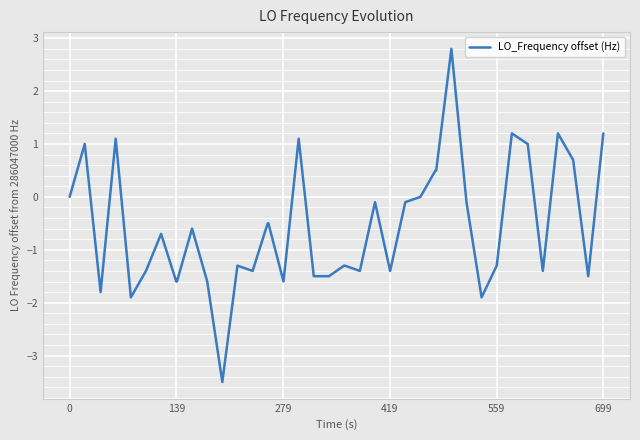

What is the smallest value displayed?

-3.5